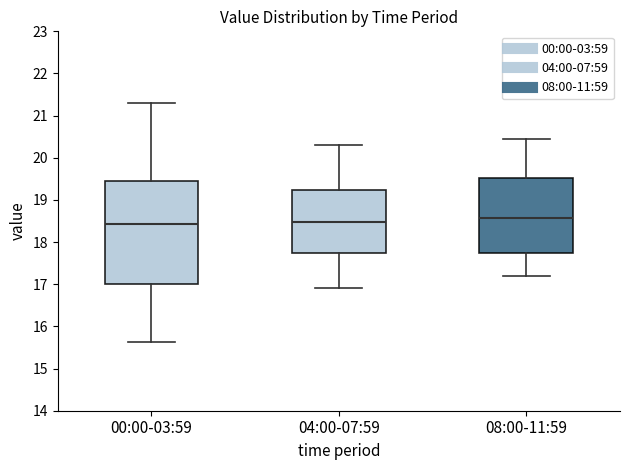

Comparing the boxes themselves (not the whiskers), which one is the tallest?

00:00-03:59